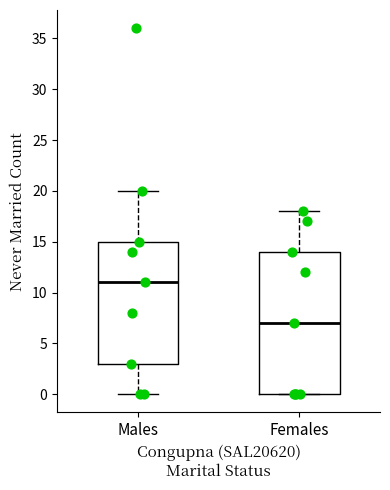

Which box is the tallest, from its lower edge to its upper edge?

Females